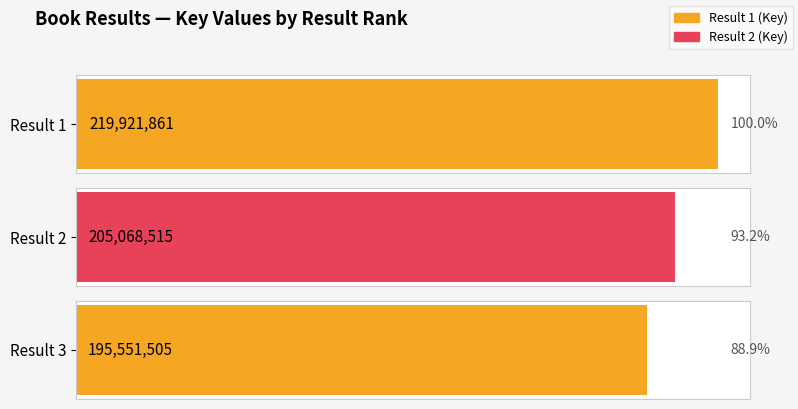

Reading left to right, transcribe all the data shown in this chart.

219921861	205068515	195551505